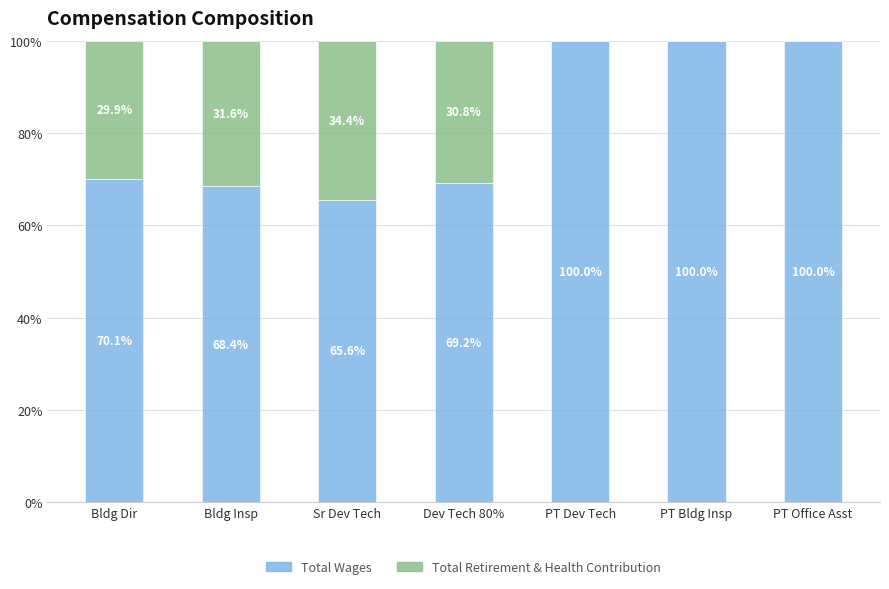

What is the highest value of the Total Wages series?

100.0